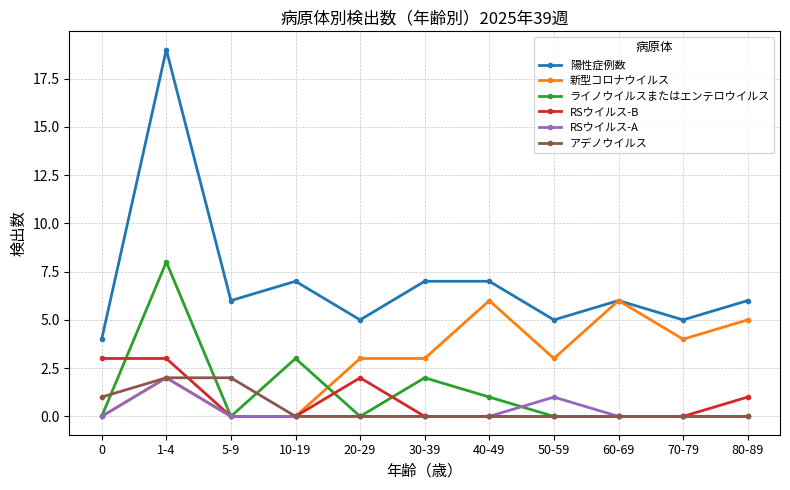

What is the label of the 4th point from the left?

10-19